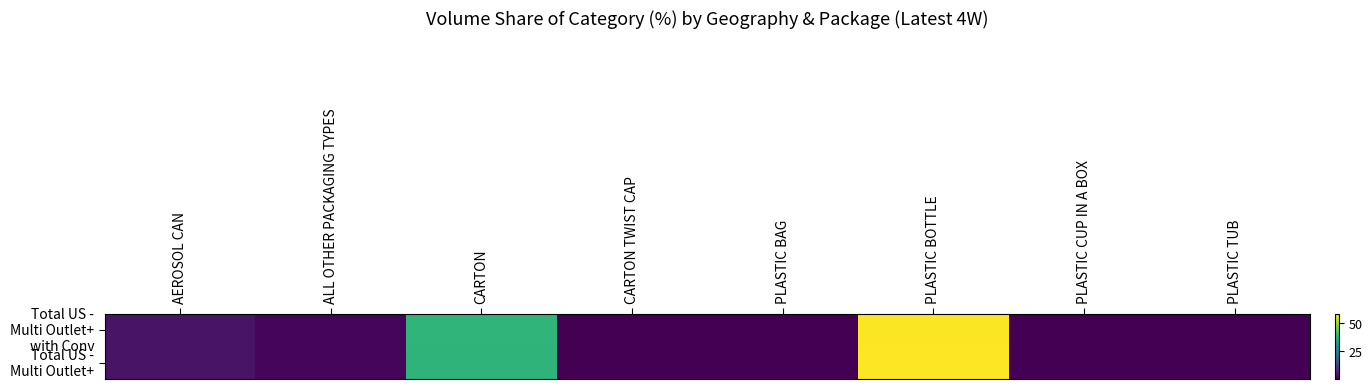

What is the spread (max minus min) of values at CARTON?

0.1